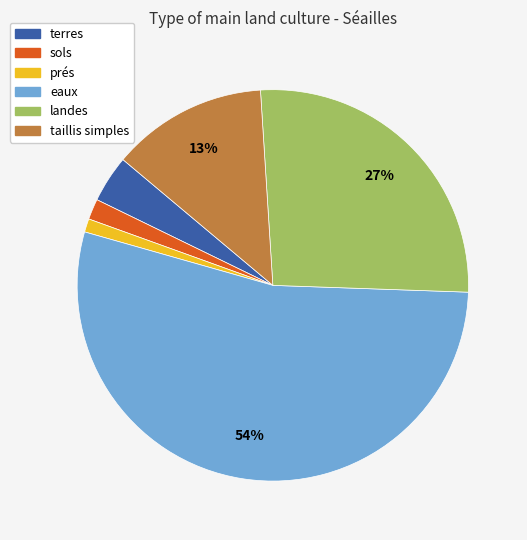

What is the ratio of the value at taillis simples to the value at landes?

0.5